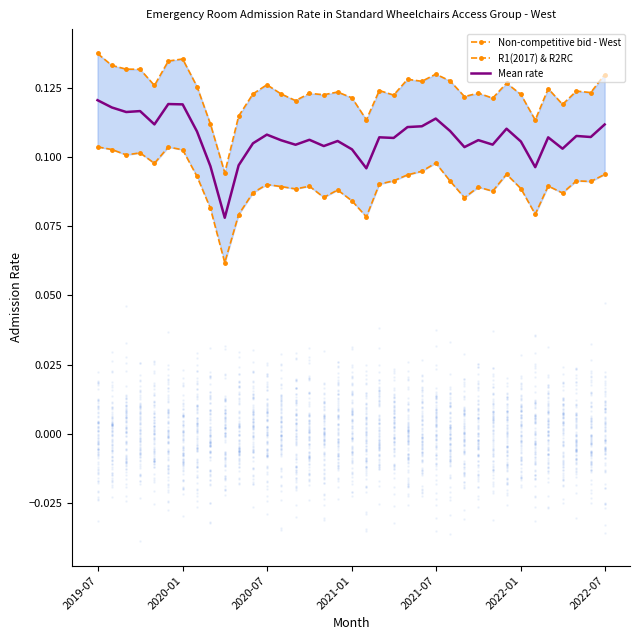

Which series reaches the minimum Y coordinate?

R1(2017) & R2RC